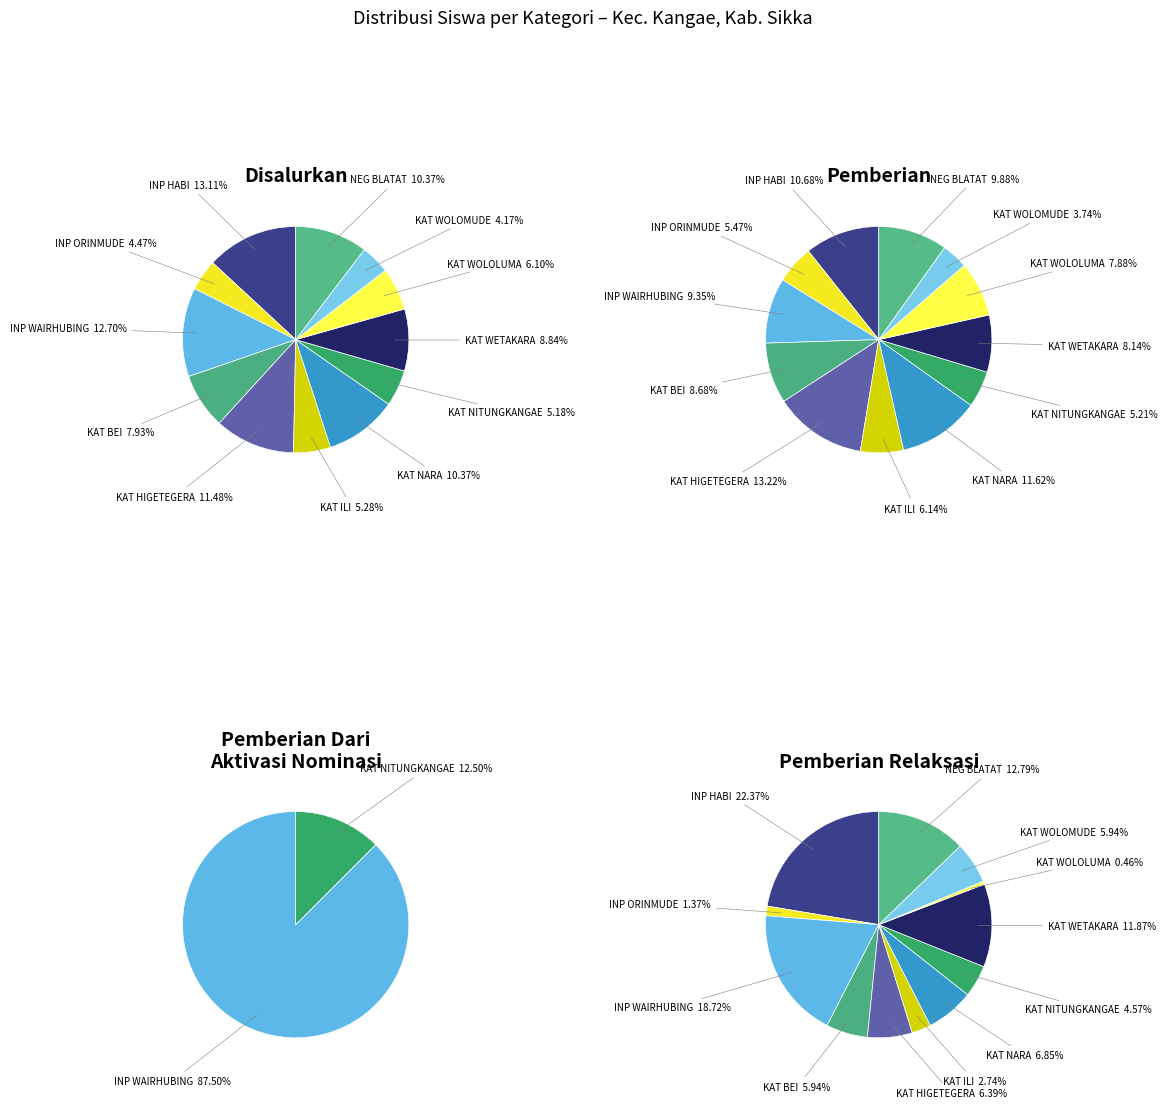

To the nearest percent, what portion does SD KATOLIK NITUNGKANGAE represent?

5%